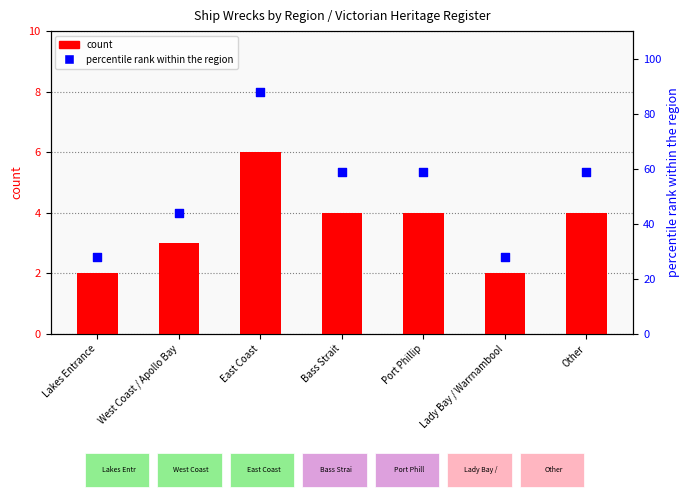

Which series reaches the maximum Y coordinate?

percentile rank within the region